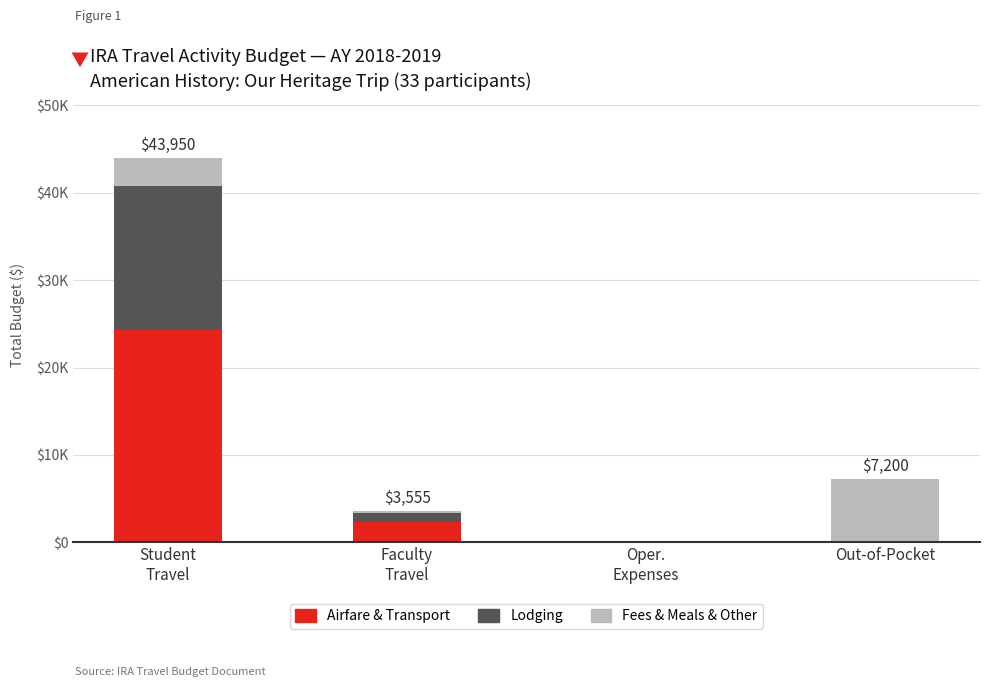

Which series has the largest total across all categories?

Airfare & Transport